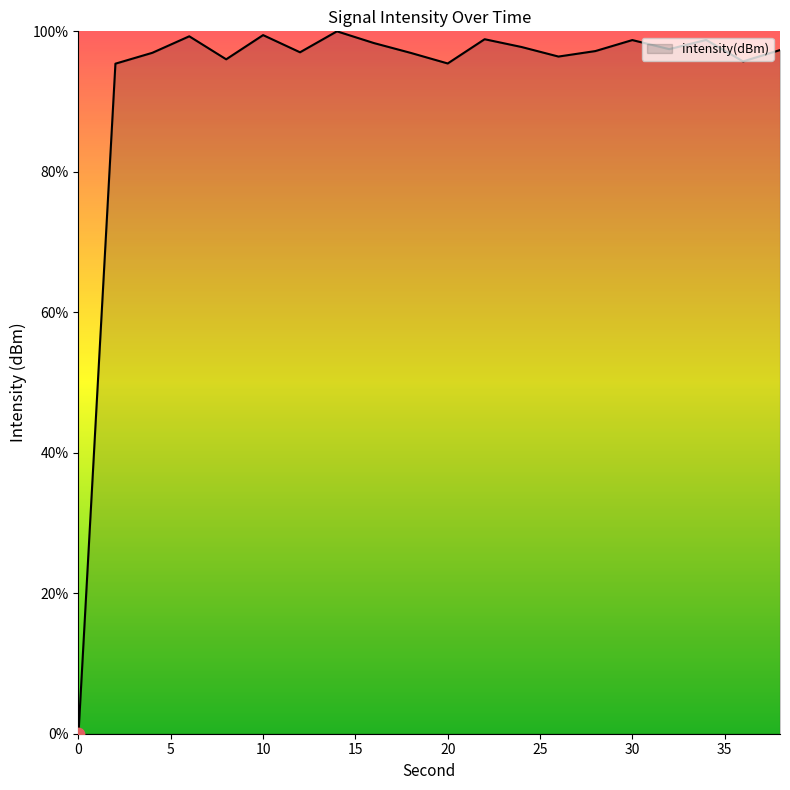

What is the maximum value shown in the chart?

100.0